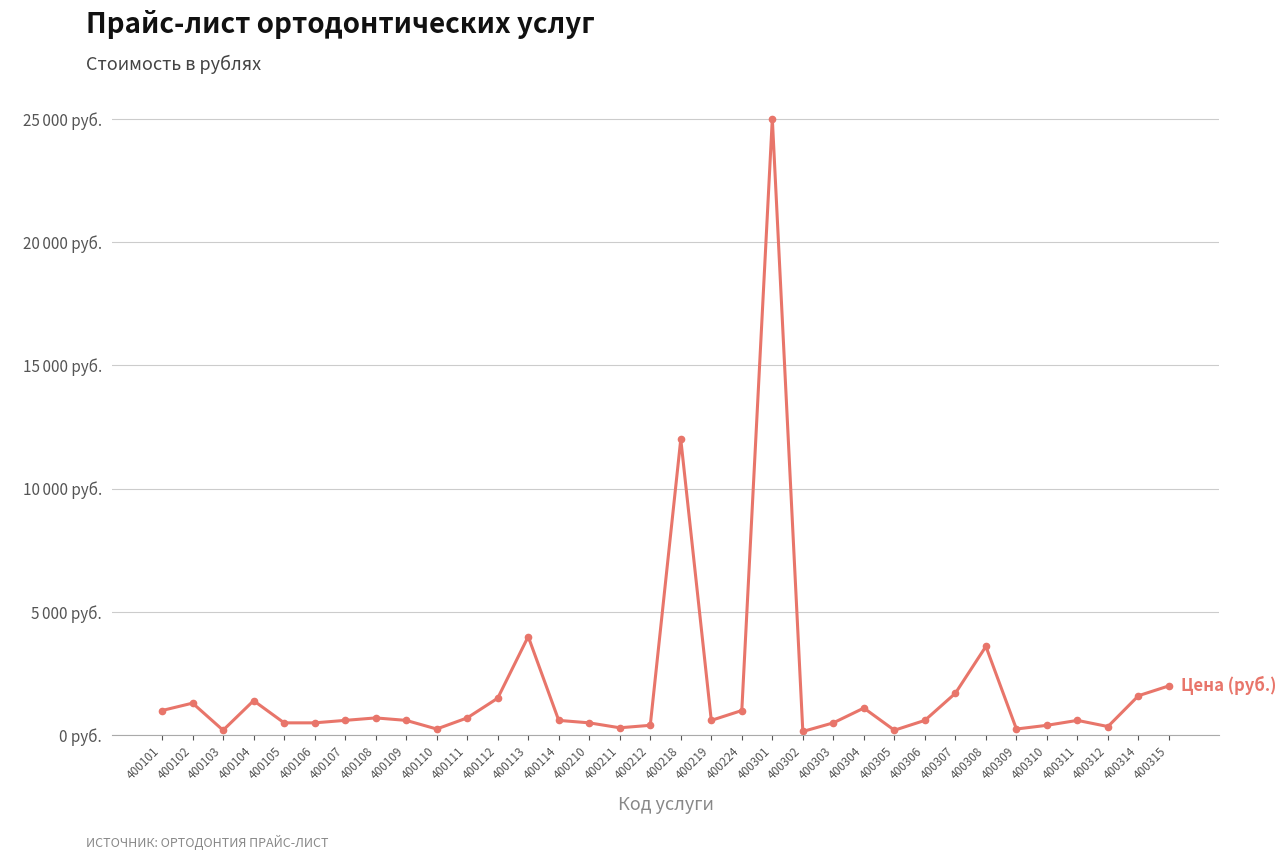

Does the chart have visible grid lines?

Yes